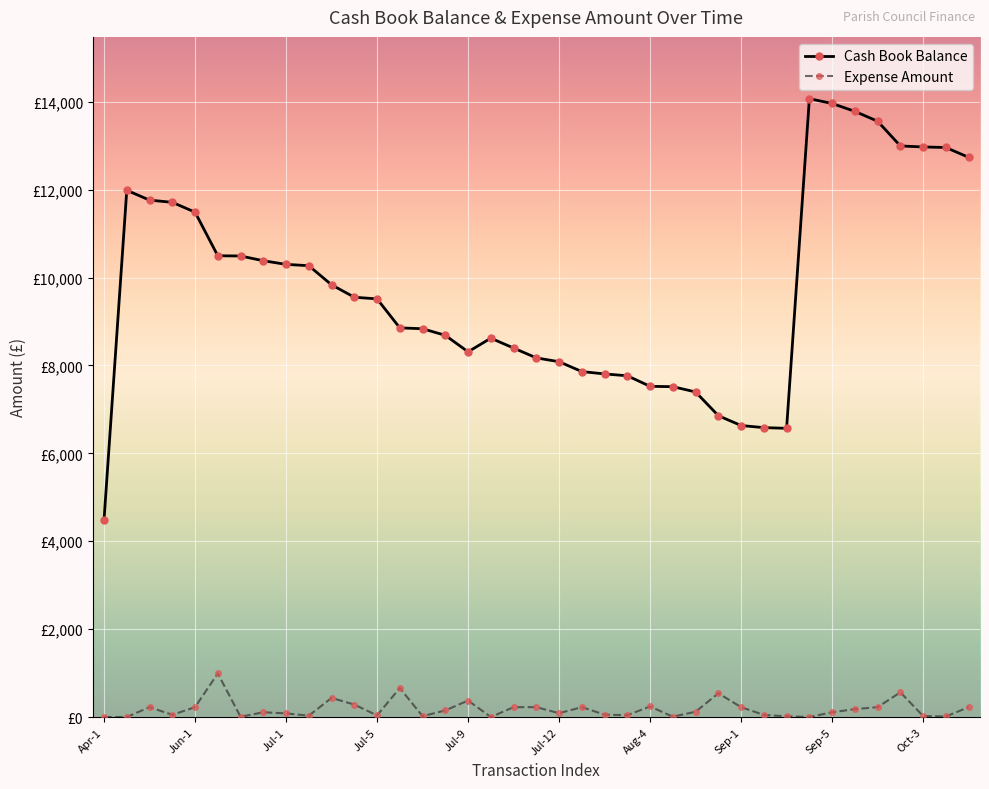

At how many categories does at least one series exceed 9552?

19